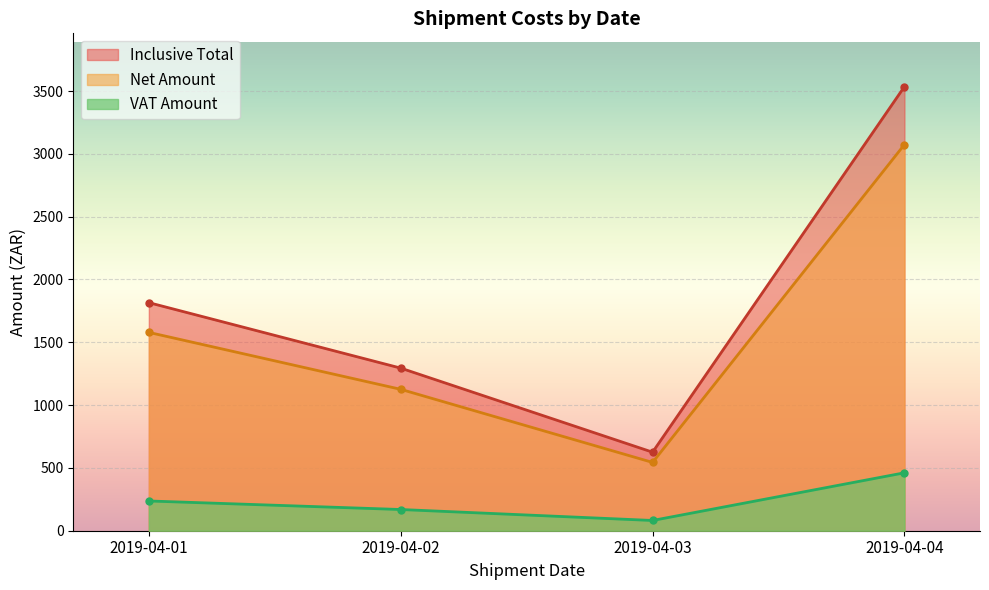

What is the value of the Net Amount point at the 3rd from the left?

543.7